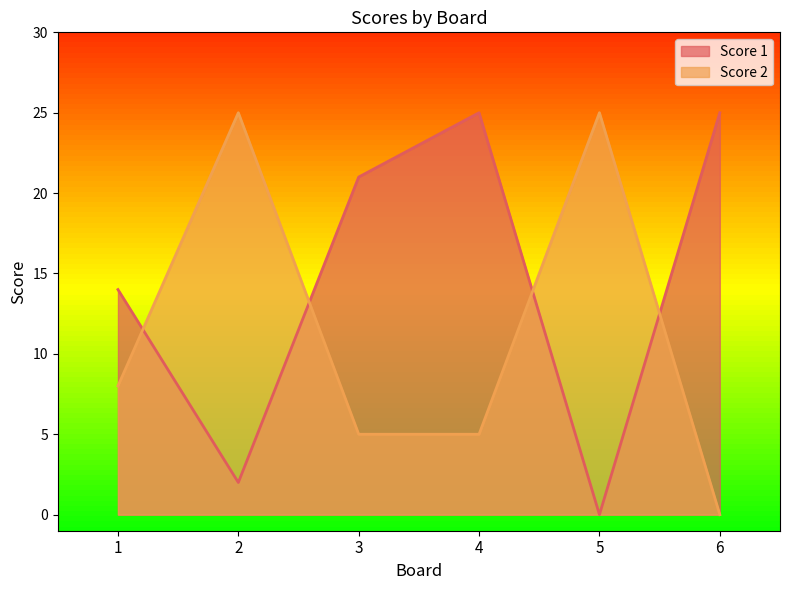

Which has a higher value, 5 or 3?

3